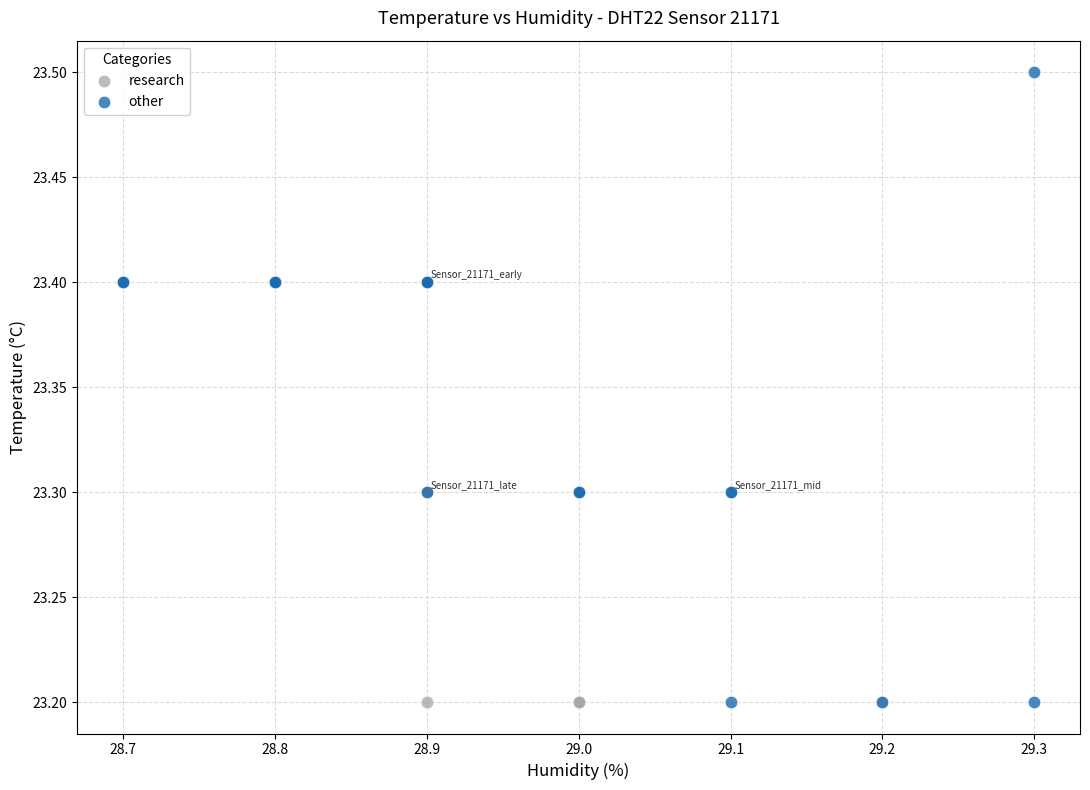

Which series has the largest Y range (max minus min)?

other